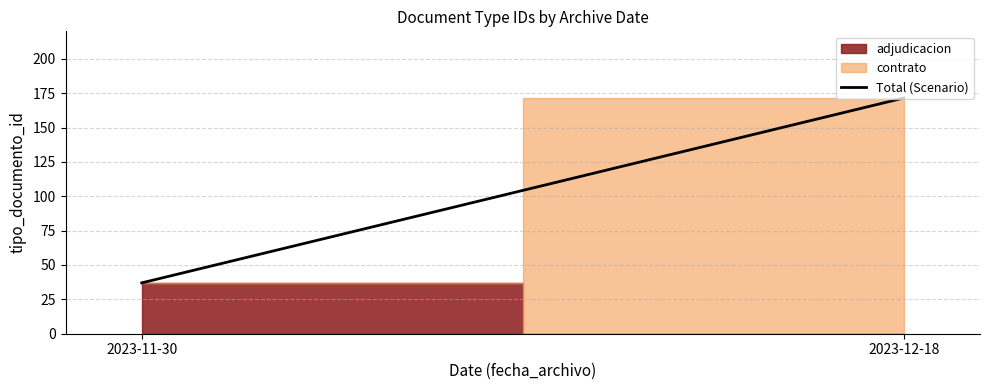

What is the maximum value shown in the chart?

171.5